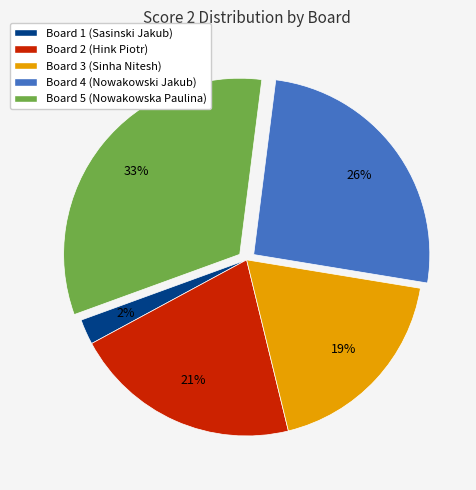

What is the largest slice in the pie chart?

Board 5 (Nowakowska Paulina)